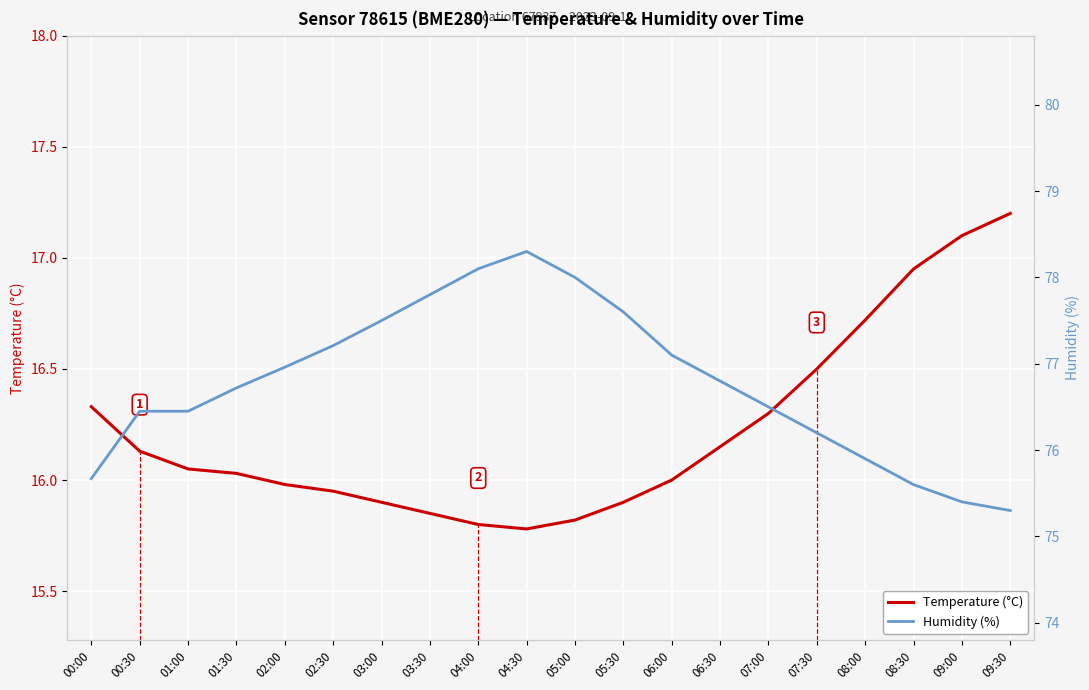

Reading left to right, list all the values displayed in this chart.

Temperature (°C): 00:00=16.3	00:30=16.1	01:00=16.1	01:30=16.0	02:00=16.0	02:30=15.9	03:00=15.9	03:30=15.8	04:00=15.8	04:30=15.8	05:00=15.8	05:30=15.9	06:00=16.0	06:30=16.1	07:00=16.3	07:30=16.5	08:00=16.7	08:30=16.9	09:00=17.1	09:30=17.2
Humidity (%): 00:00=75.7	00:30=76.5	01:00=76.5	01:30=76.7	02:00=77.0	02:30=77.2	03:00=77.5	03:30=77.8	04:00=78.1	04:30=78.3	05:00=78.0	05:30=77.6	06:00=77.1	06:30=76.8	07:00=76.5	07:30=76.2	08:00=75.9	08:30=75.6	09:00=75.4	09:30=75.3